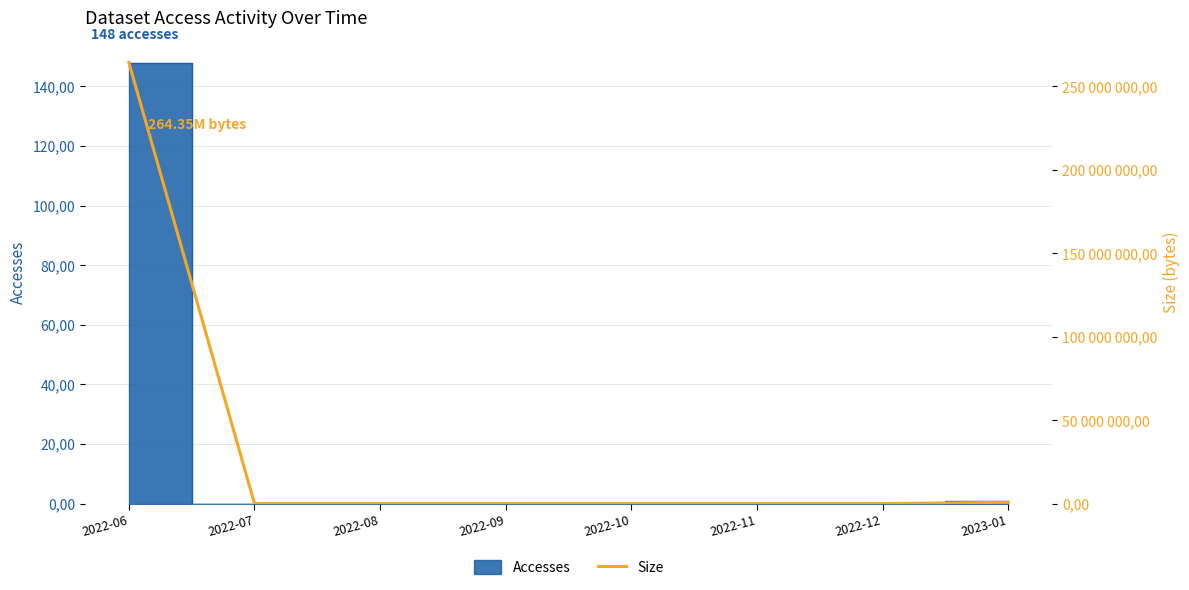

What is the difference between the maximum and second lowest values?

264352800